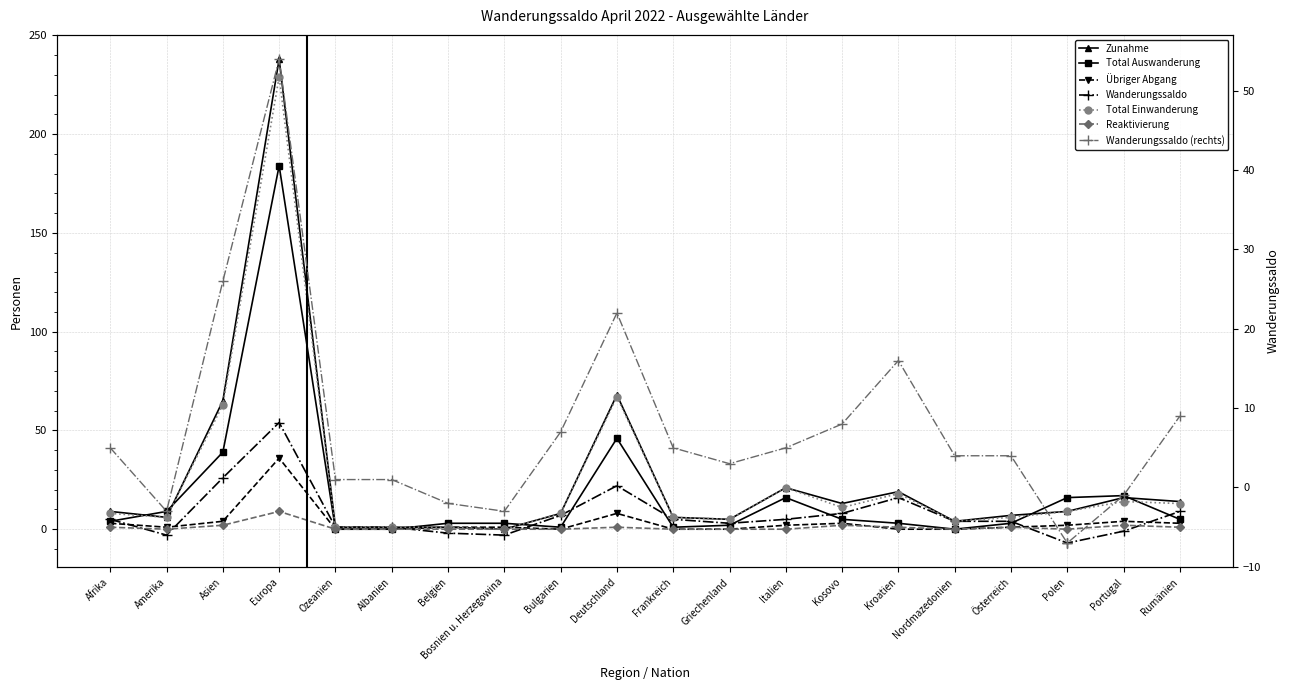

Which series has the largest range (max minus min)?

Zunahme